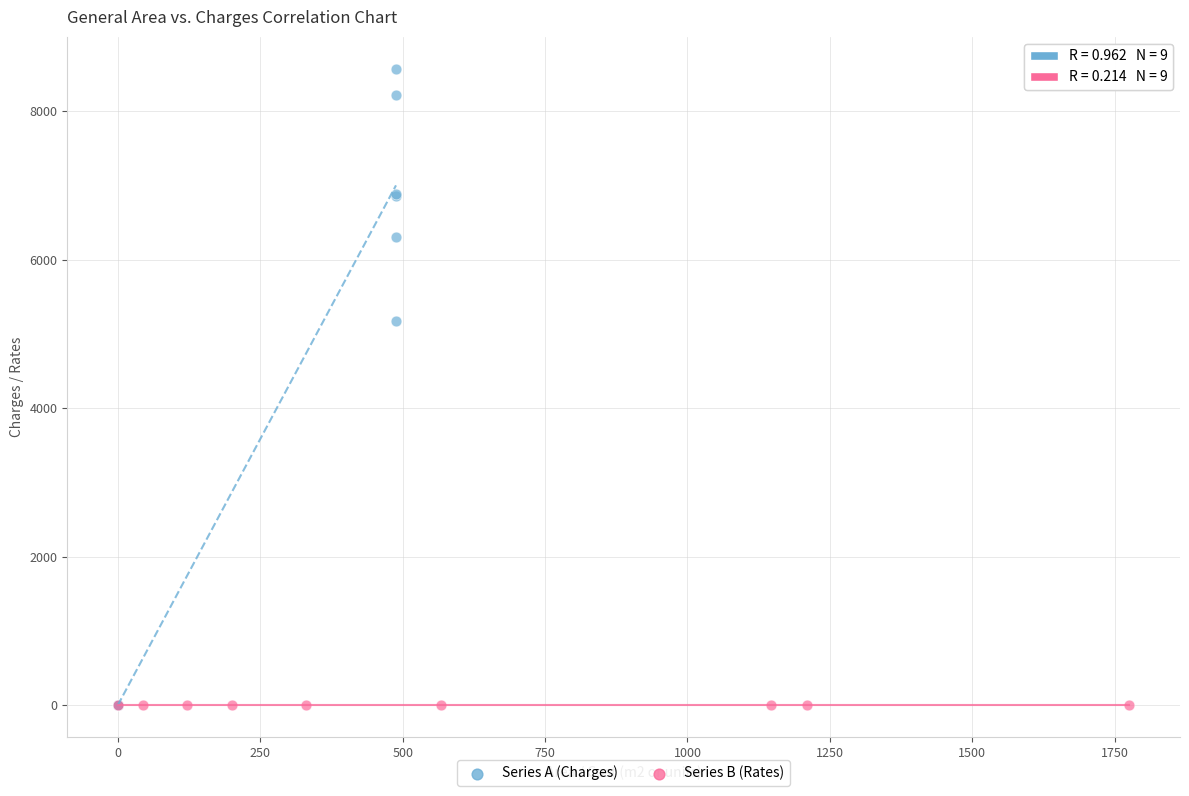

Which series has the widest spread of Y values?

Series A (Charges)